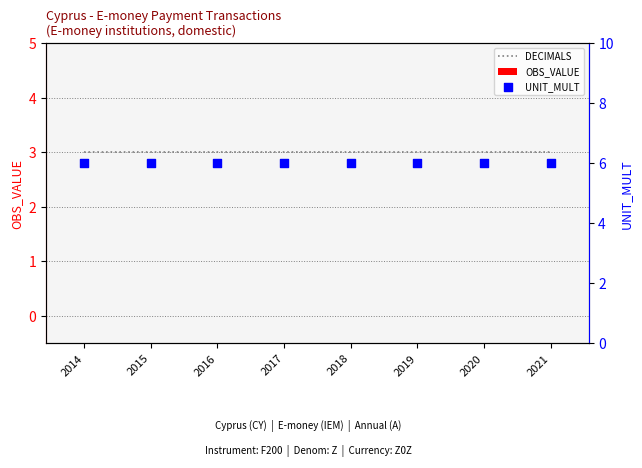

What is the total value across all series at 2020?

9